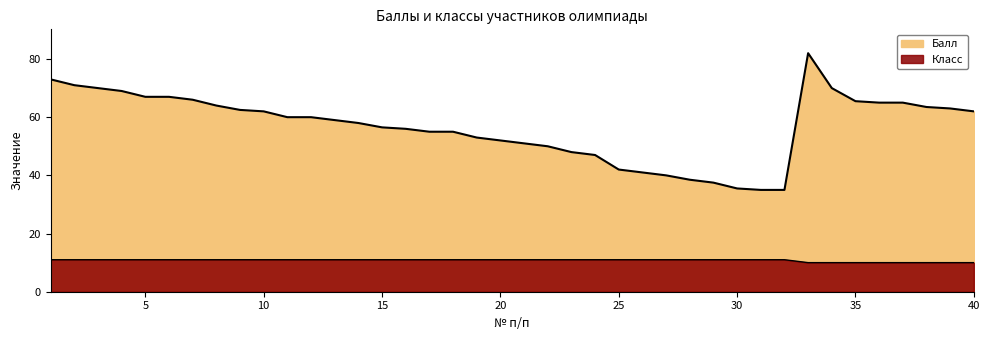

True or false: Класс and Балл intersect in this chart.

False